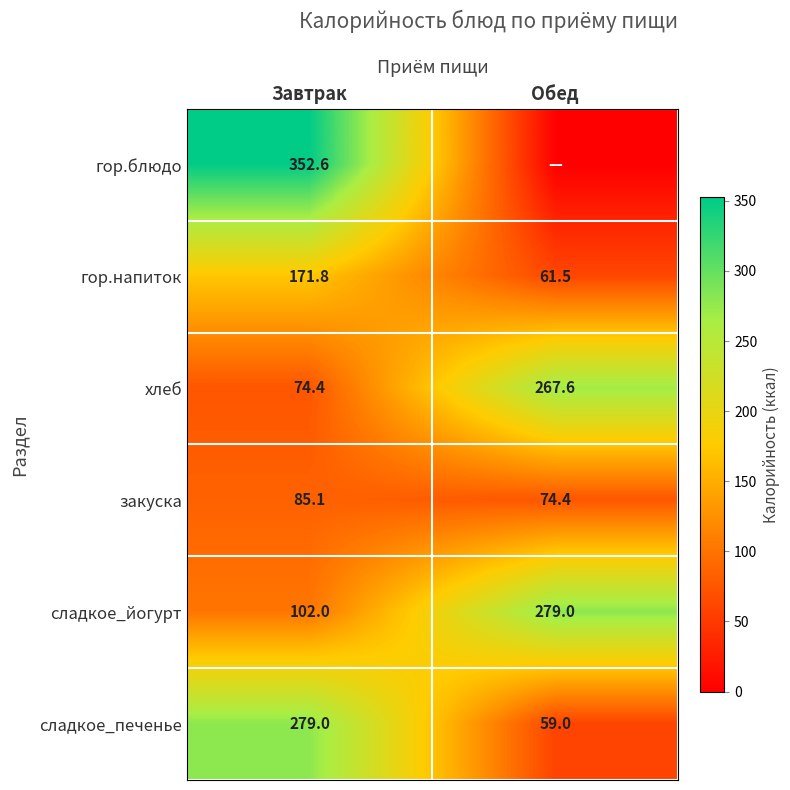

Is the value of сладкое_печенье at Завтрак greater than the value of гор.напиток at Обед?

Yes